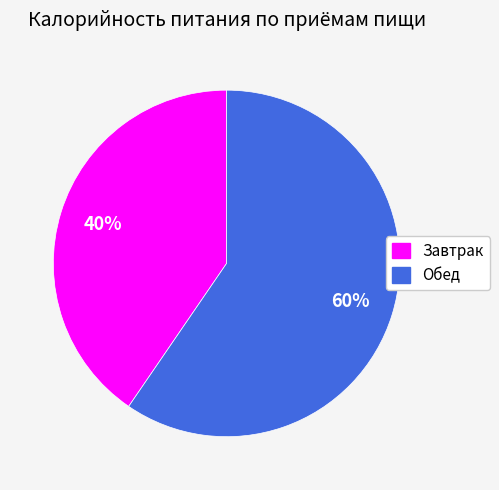

True or false: Обед accounts for 60% of the total.

True